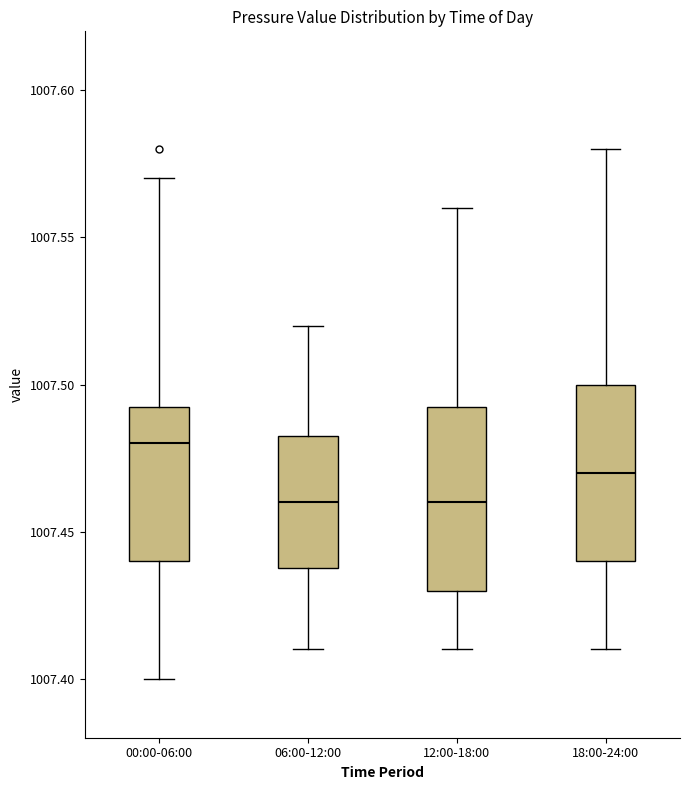

Reading left to right, read every box against the y-axis: the position of its median line, the range the box covers, and the ends of its whiskers. The values are not printed on the chart, so give them approximately, as read against the axis.

00:00-06:00: median 1007.480, box 1007.440 to 1007.495, whiskers 1007.400 to 1007.570
06:00-12:00: median 1007.460, box 1007.440 to 1007.485, whiskers 1007.410 to 1007.520
12:00-18:00: median 1007.460, box 1007.430 to 1007.495, whiskers 1007.410 to 1007.560
18:00-24:00: median 1007.470, box 1007.440 to 1007.500, whiskers 1007.410 to 1007.580